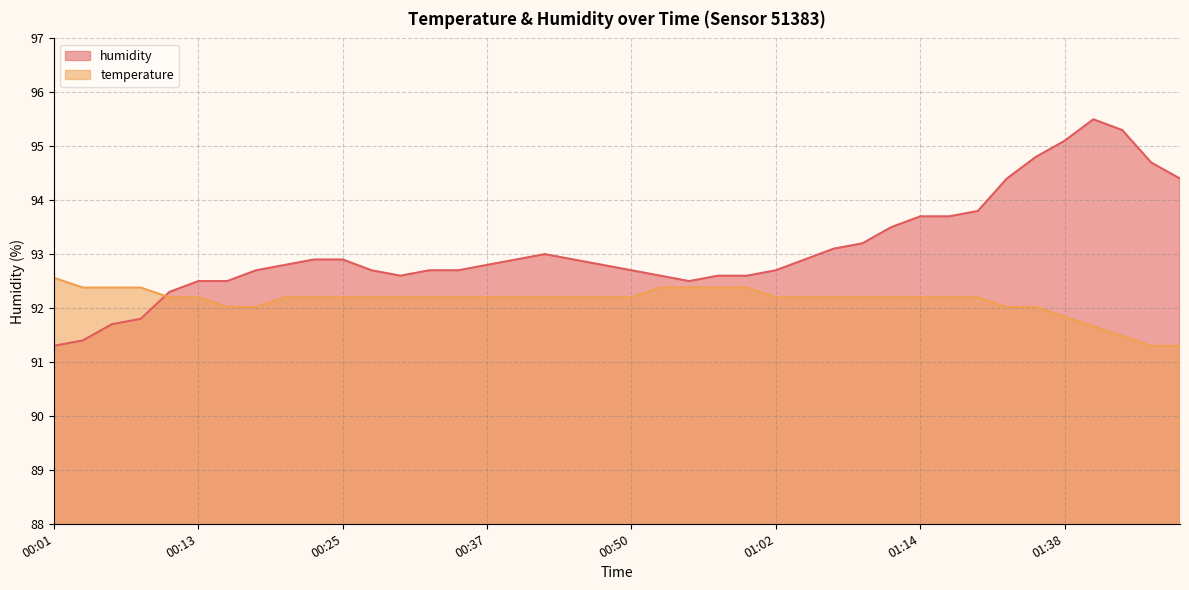

Which series changed the most between 00:52 and 01:17?

humidity